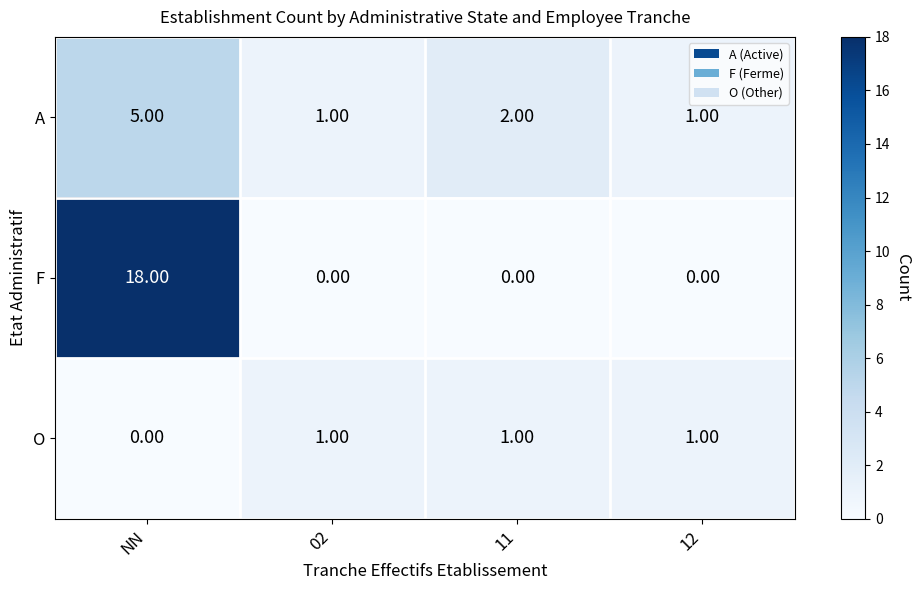

At which category is the sum across all series the highest?

NN